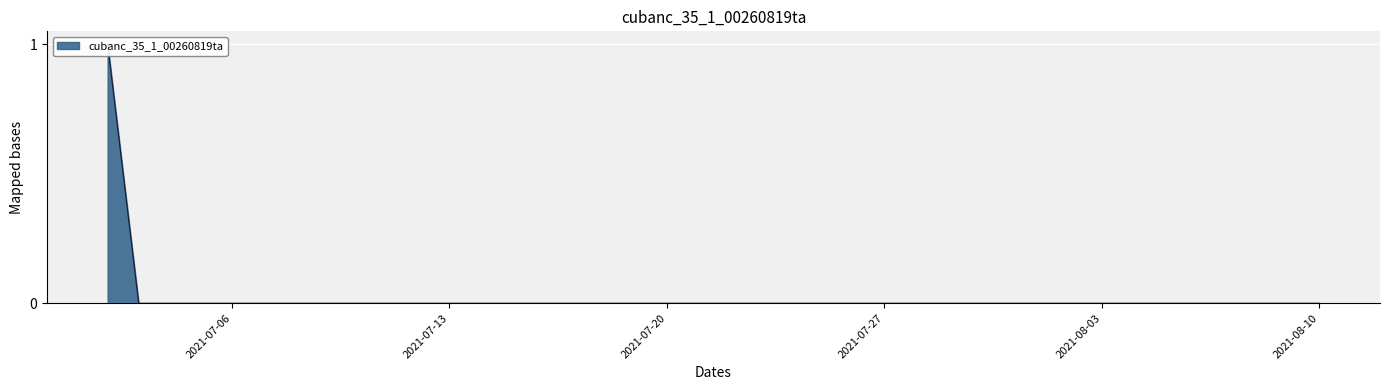

Reading left to right, extract all data points from this chart.

1	0	0	0	0	0	0	0	0	0	0	0	0	0	0	0	0	0	0	0	0	0	0	0	0	0	0	0	0	0	0	0	0	0	0	0	0	0	0	0